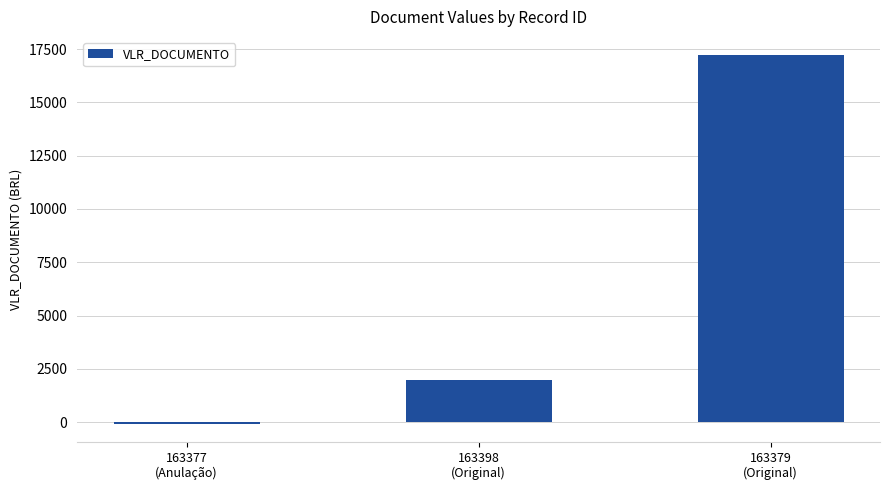

Are the bars horizontal?

No